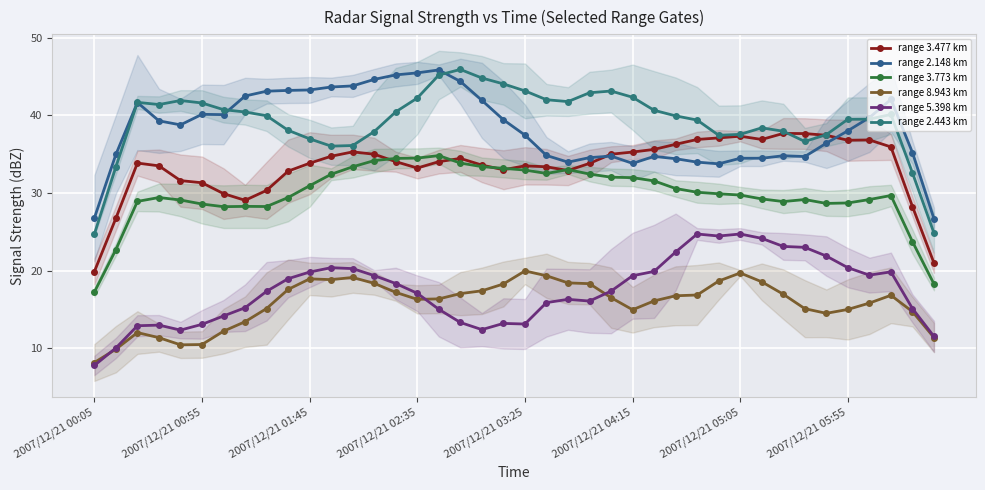

At which category does the chart reach its minimum across all series?

2007/12/21 00:05